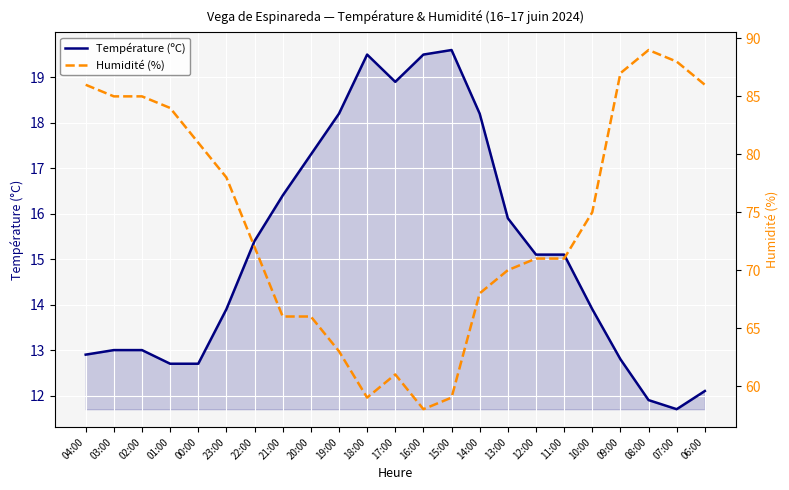

List the series in order of their overall mean, highest first.

Humidité (%), Température (ºC)